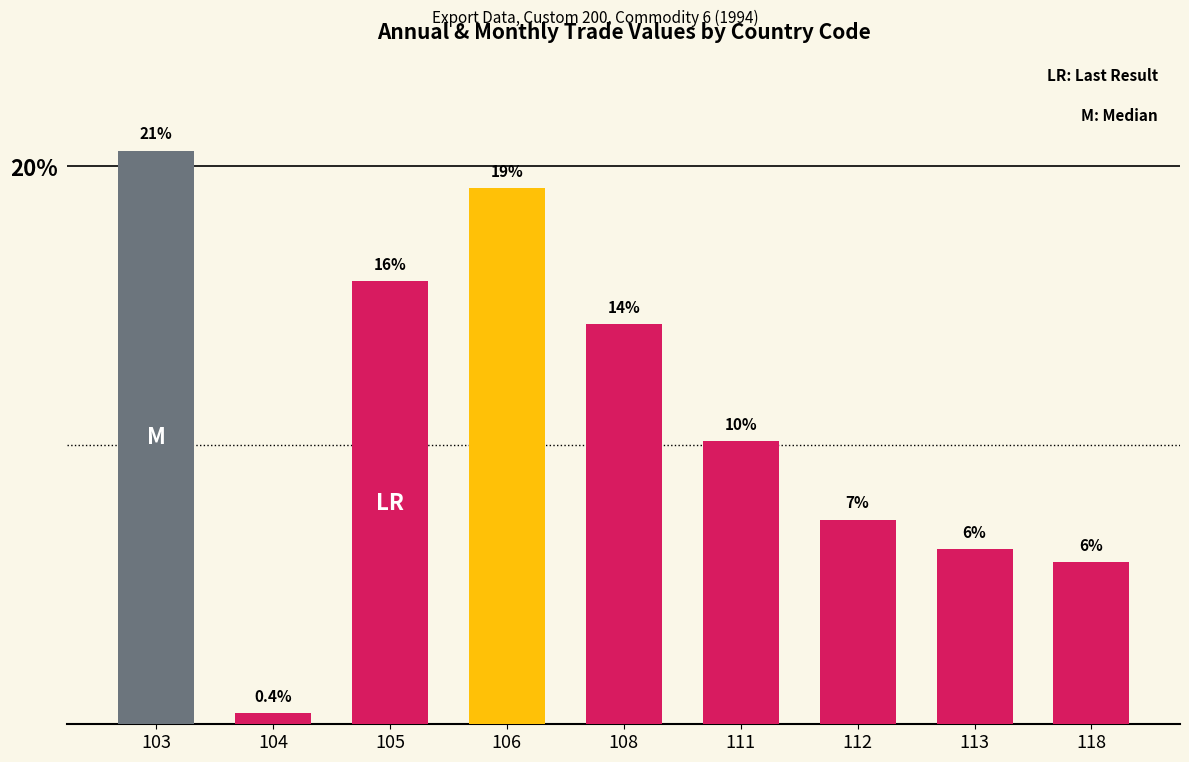

How many bars are there in total?

9